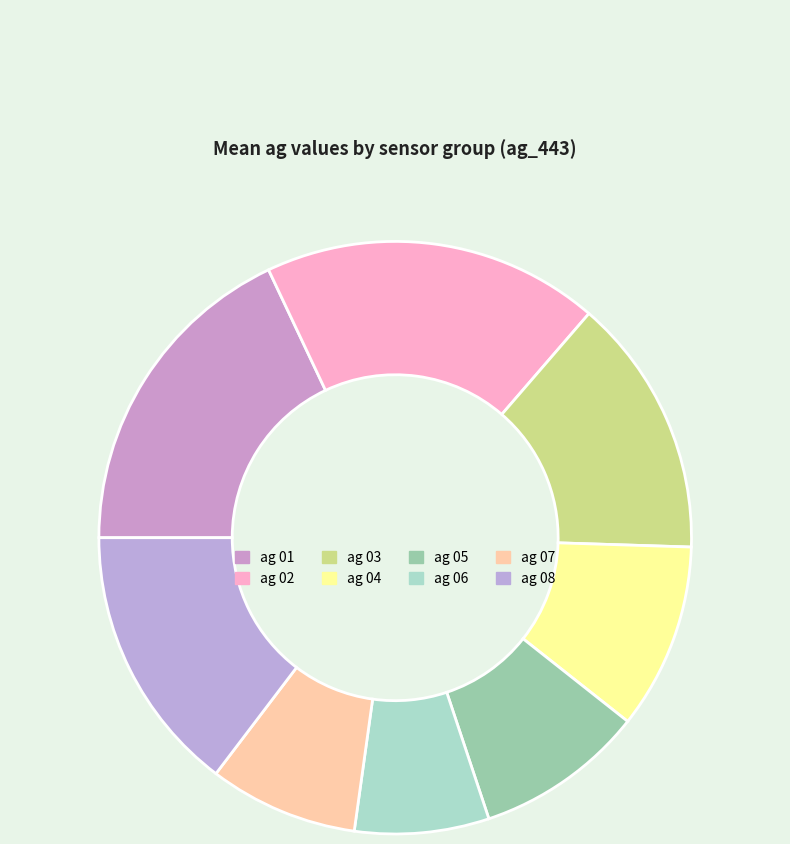

What is the smallest slice in the pie chart?

ag 06